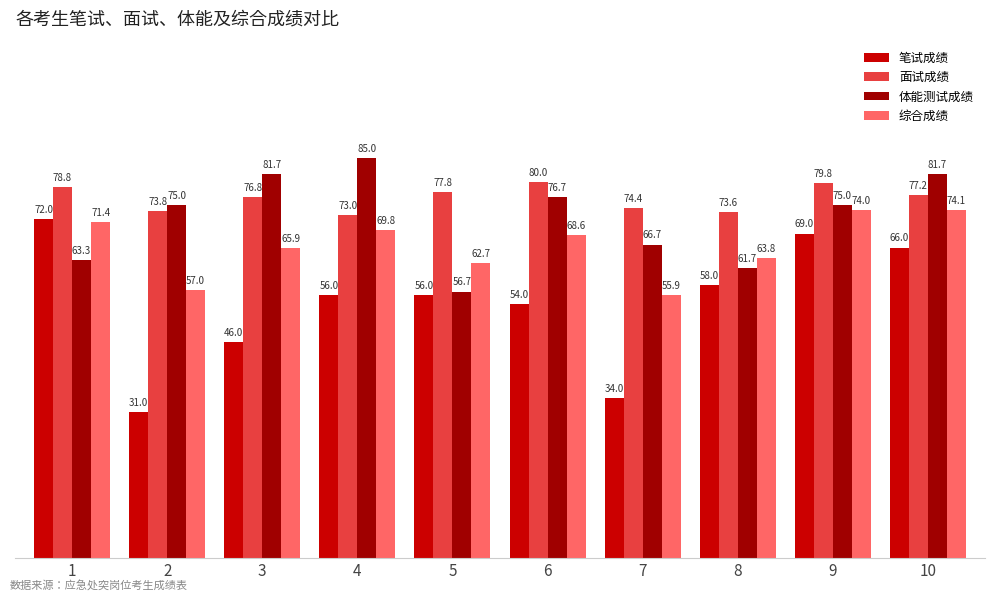

Reading left to right, transcribe all the data shown in this chart.

笔试成绩: 72.0	31.0	46.0	56.0	56.0	54.0	34.0	58.0	69.0	66.0
面试成绩: 78.8	73.8	76.8	73.0	77.8	80.0	74.4	73.6	79.8	77.2
体能测试成绩: 63.3	75.0	81.7	85.0	56.7	76.7	66.7	61.7	75.0	81.7
综合成绩: 71.4	57.0	65.9	69.8	62.7	68.6	55.9	63.8	74.0	74.1